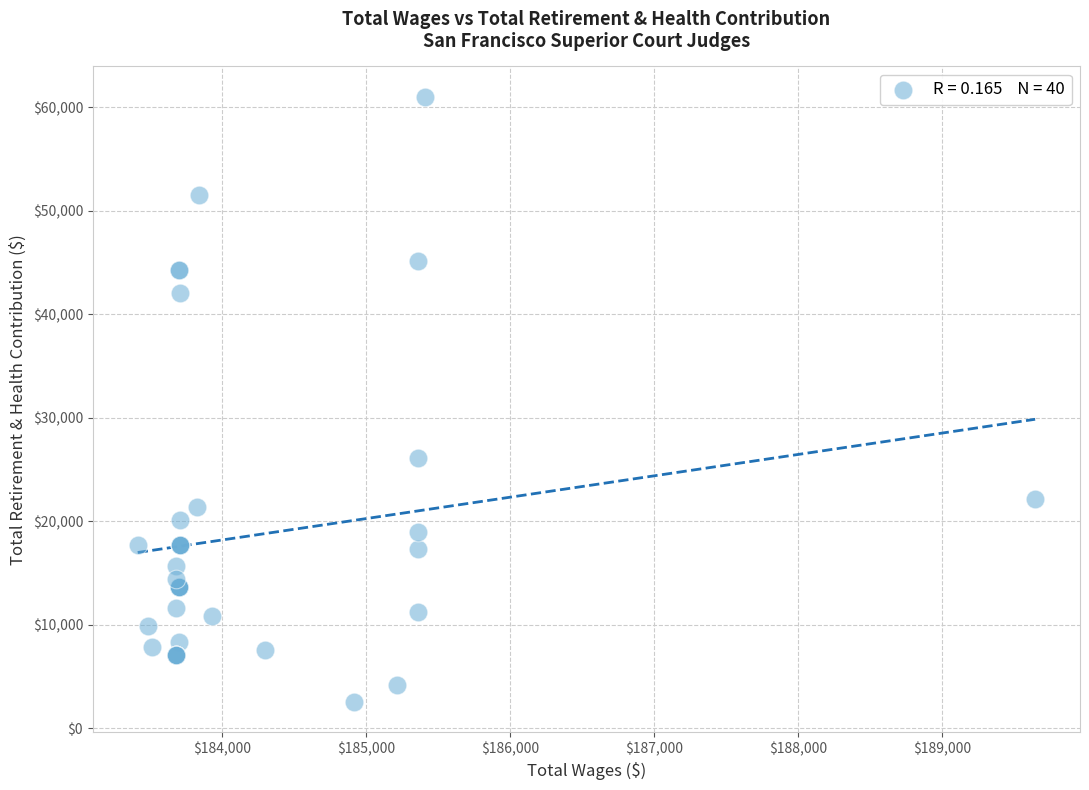

What Y value in the scatter plot is closest to 31784?

26118